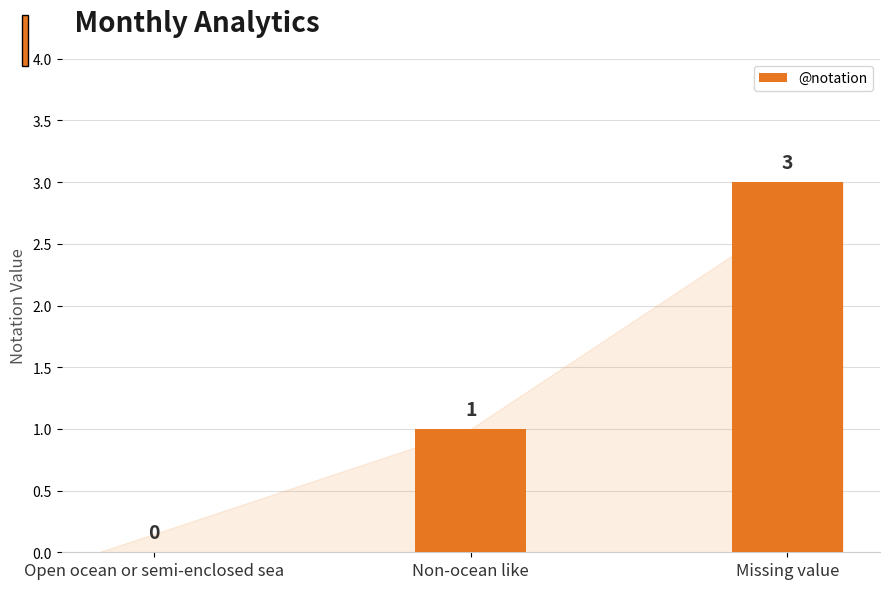

Are the bars horizontal?

No